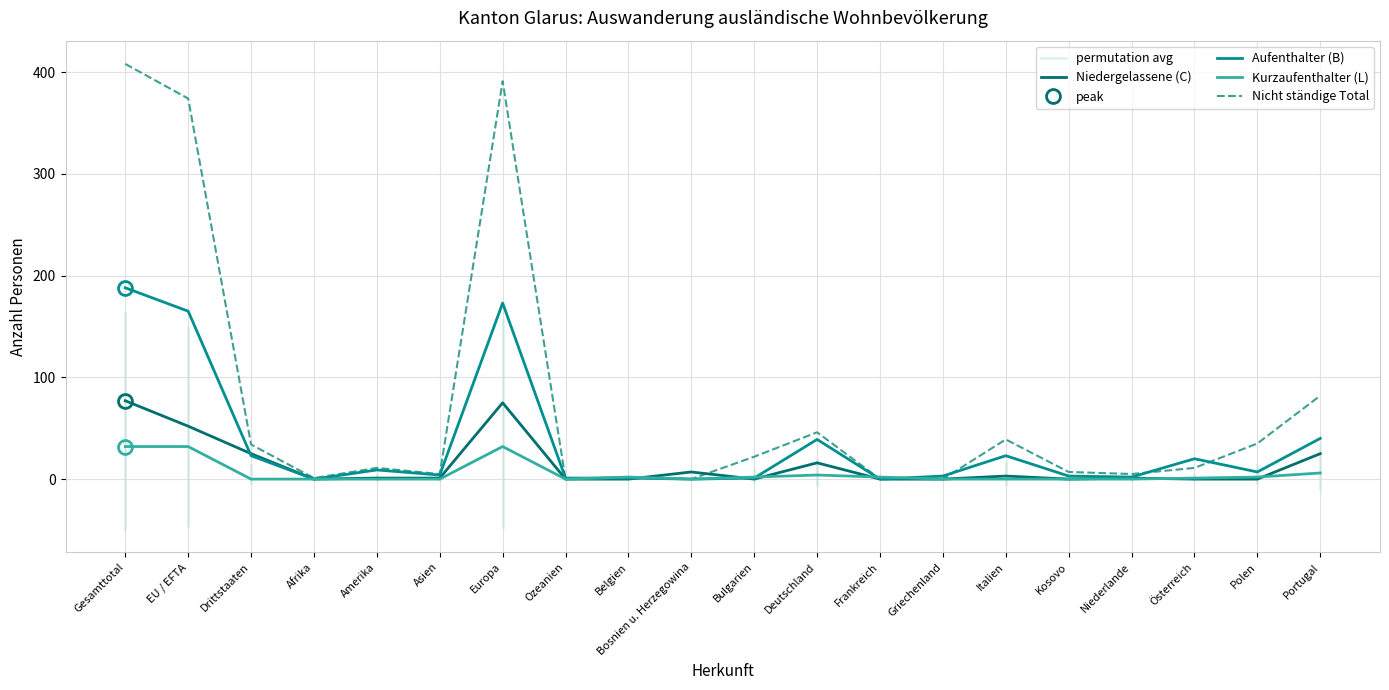

After their last crossing, which series has the higher values: Nicht ständige Total or Kurzaufenthalter (L) Total?

Kurzaufenthalter (L) Total